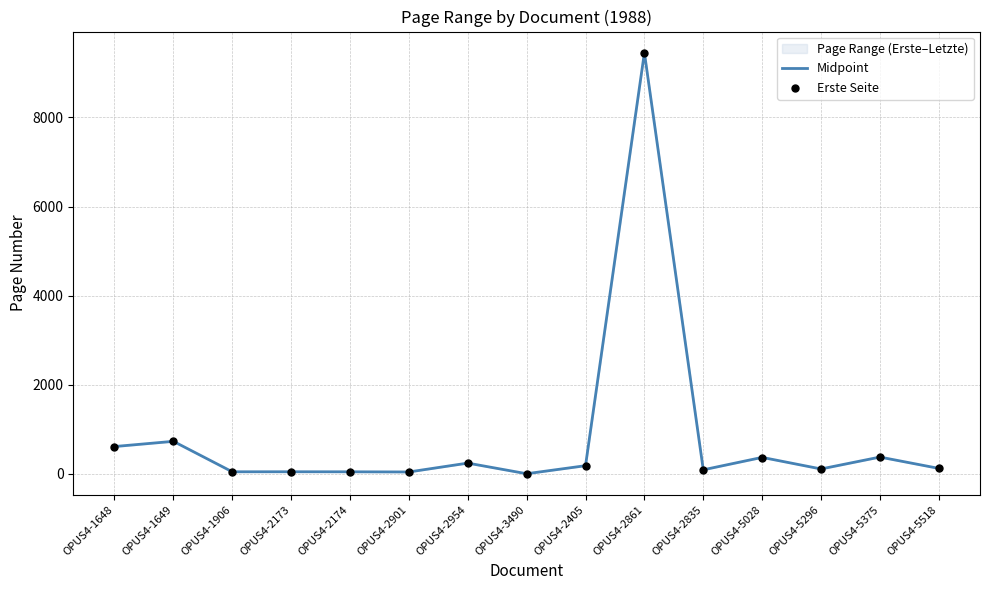

What is the total value across all series at OPUS4-2405?

359.5